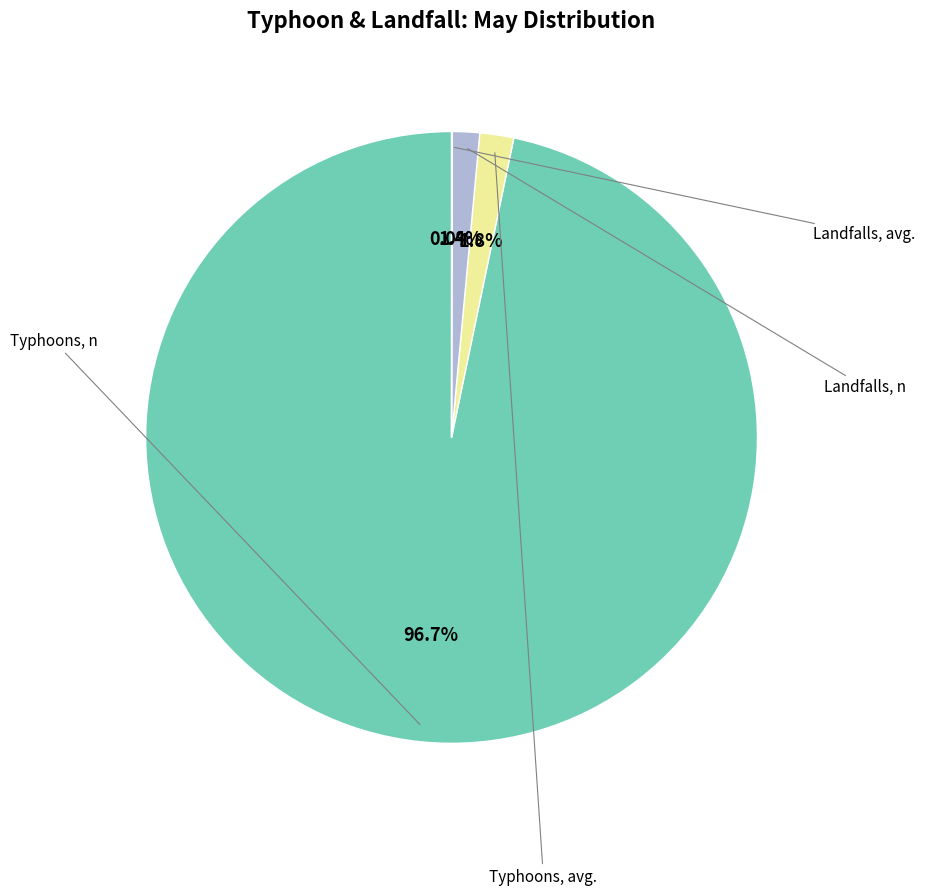

To the nearest percent, what is the difference between the largest and smallest slice percentages?

97%